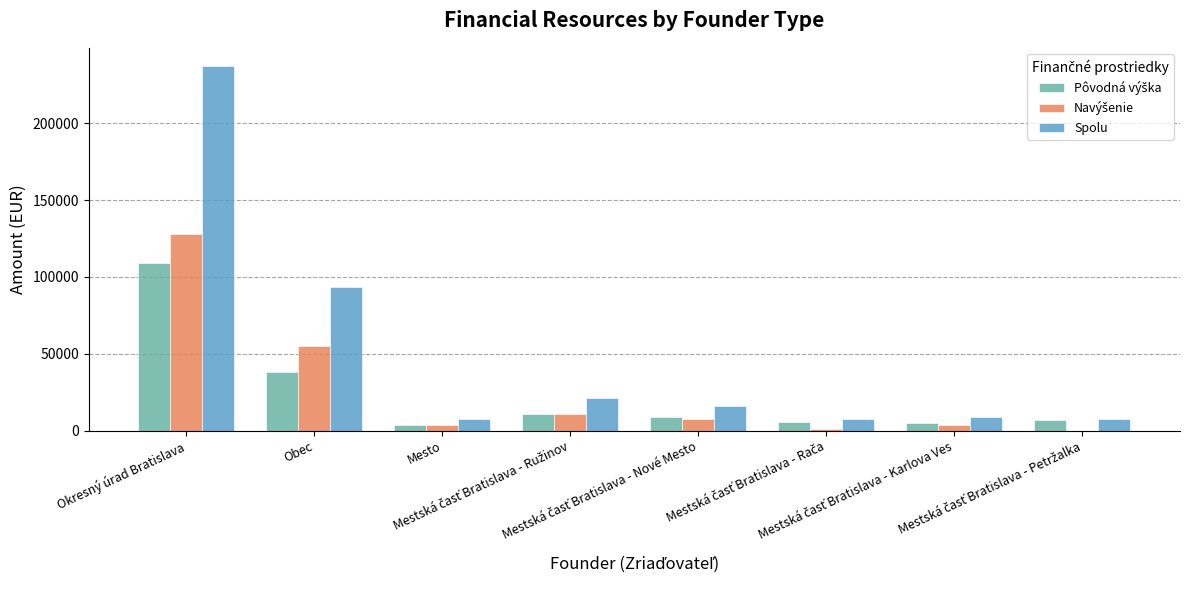

What is the greatest value displayed?

237060